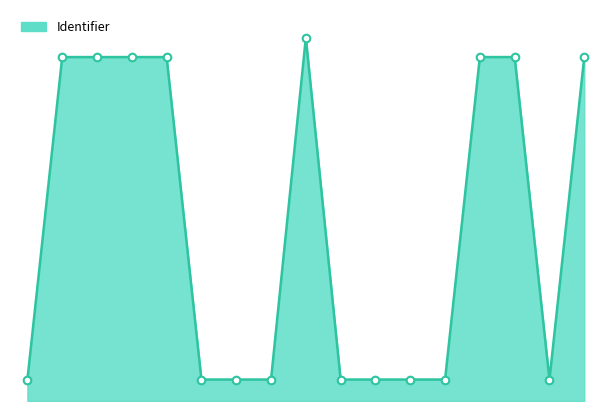

Does the chart have visible grid lines?

No